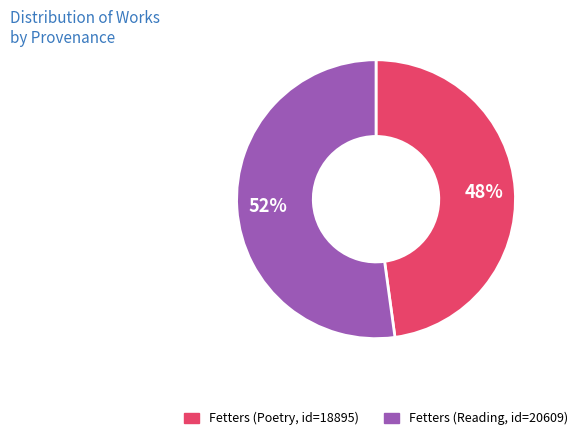

To the nearest percent, what percentage of the pie is Fetters (Poetry, id=18895)?

48%